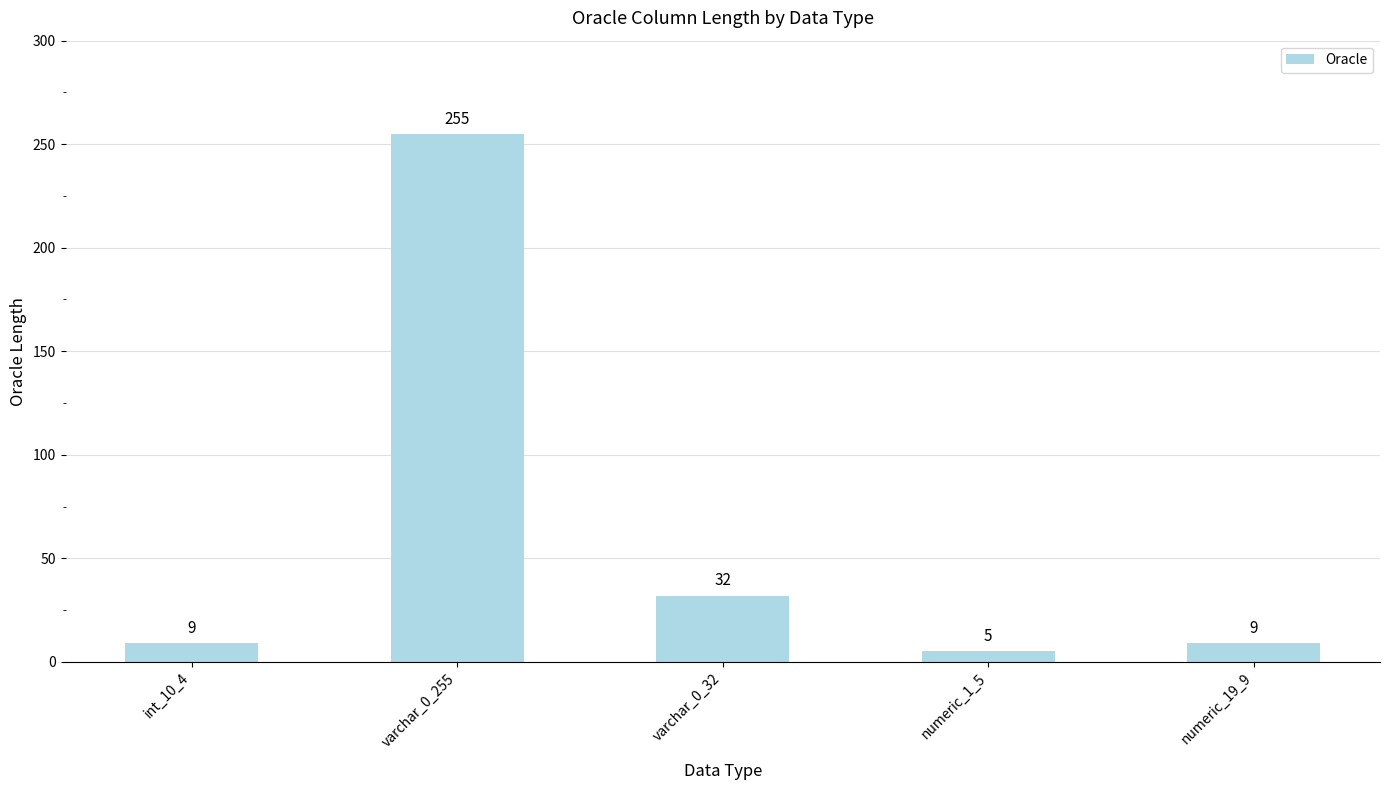

What position from the left is numeric_1_5?

4